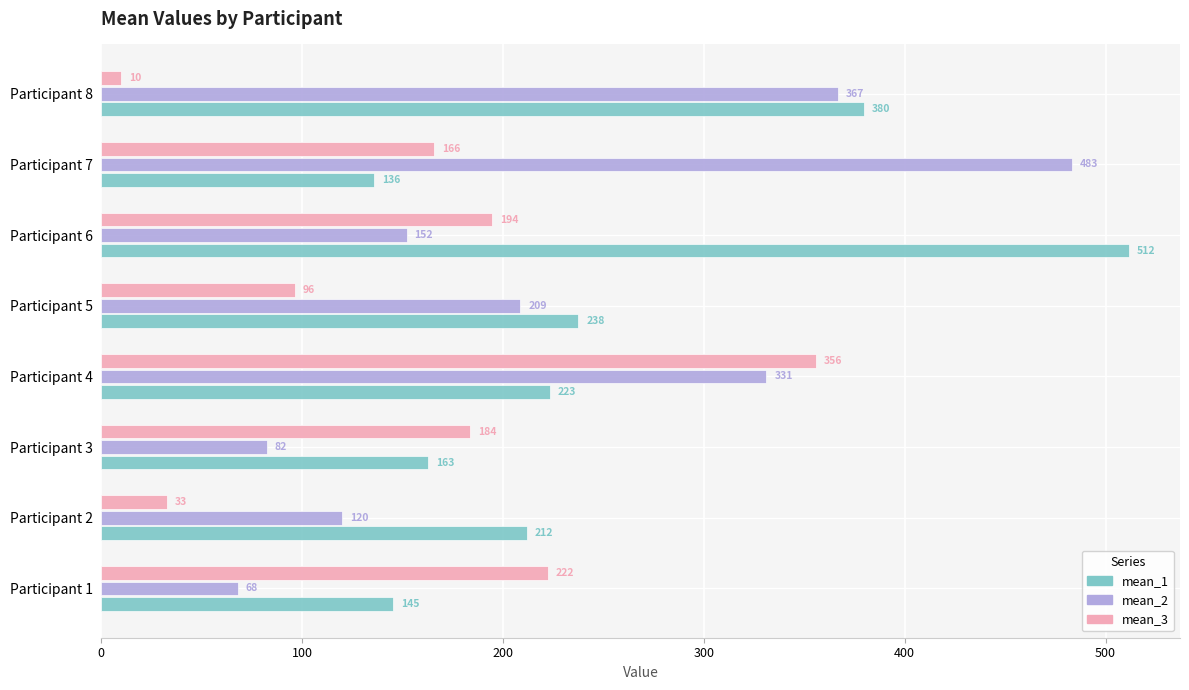

True or false: mean_1 has a value of 216.2 at Participant 8.

False